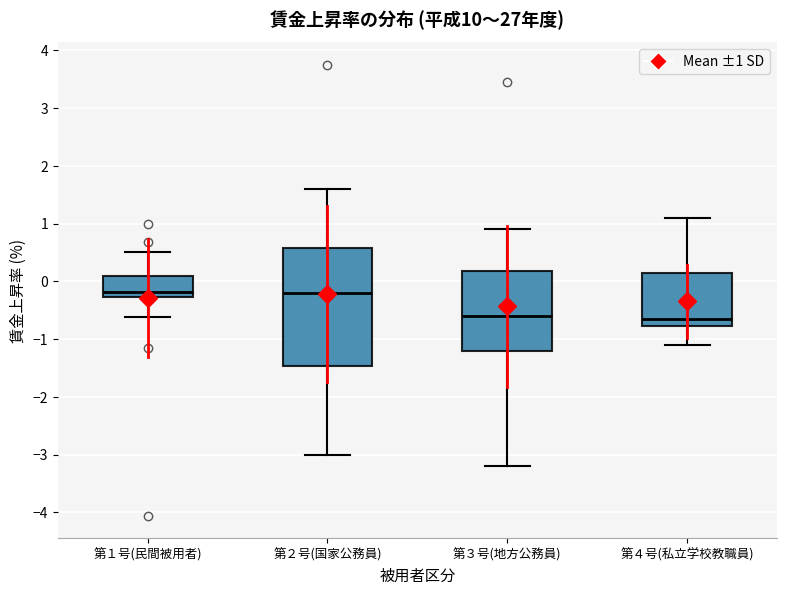

Comparing the boxes themselves (not the whiskers), which one is the tallest?

第２号(国家公務員)